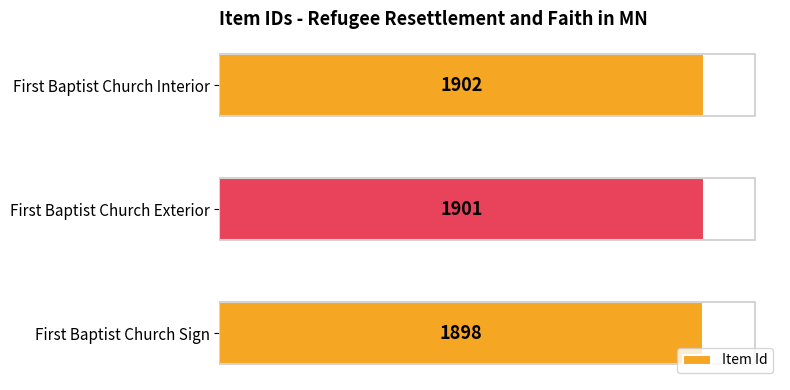

List the labels in order of value, largest first.

First Baptist Church Interior, First Baptist Church Exterior, First Baptist Church Sign